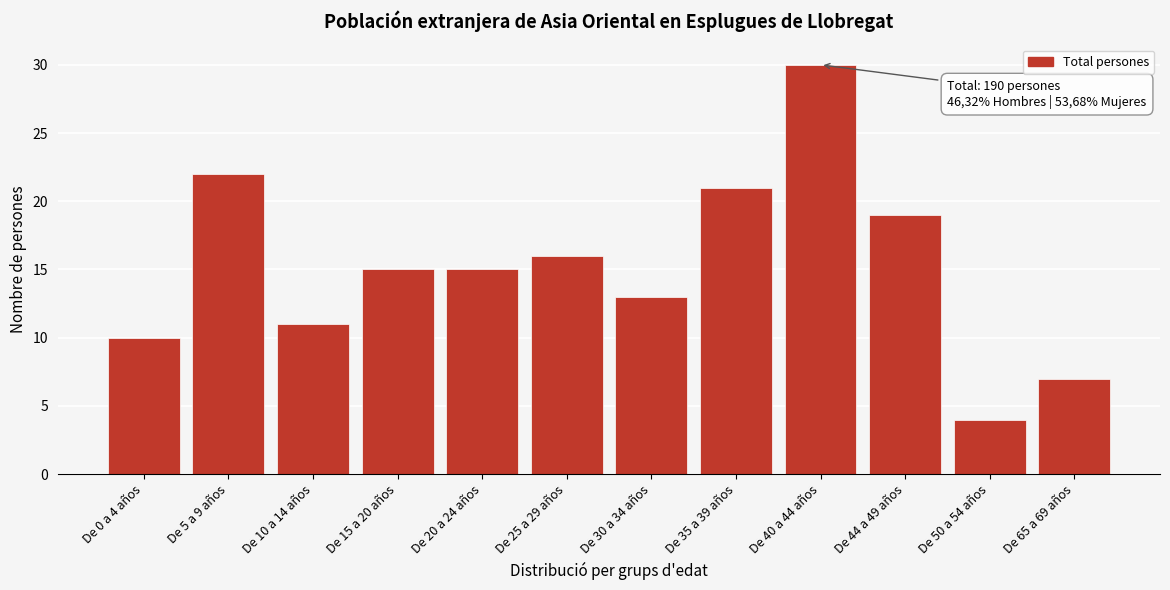

Reading left to right, list all the values displayed in this chart.

10	22	11	15	15	16	13	21	30	19	4	7